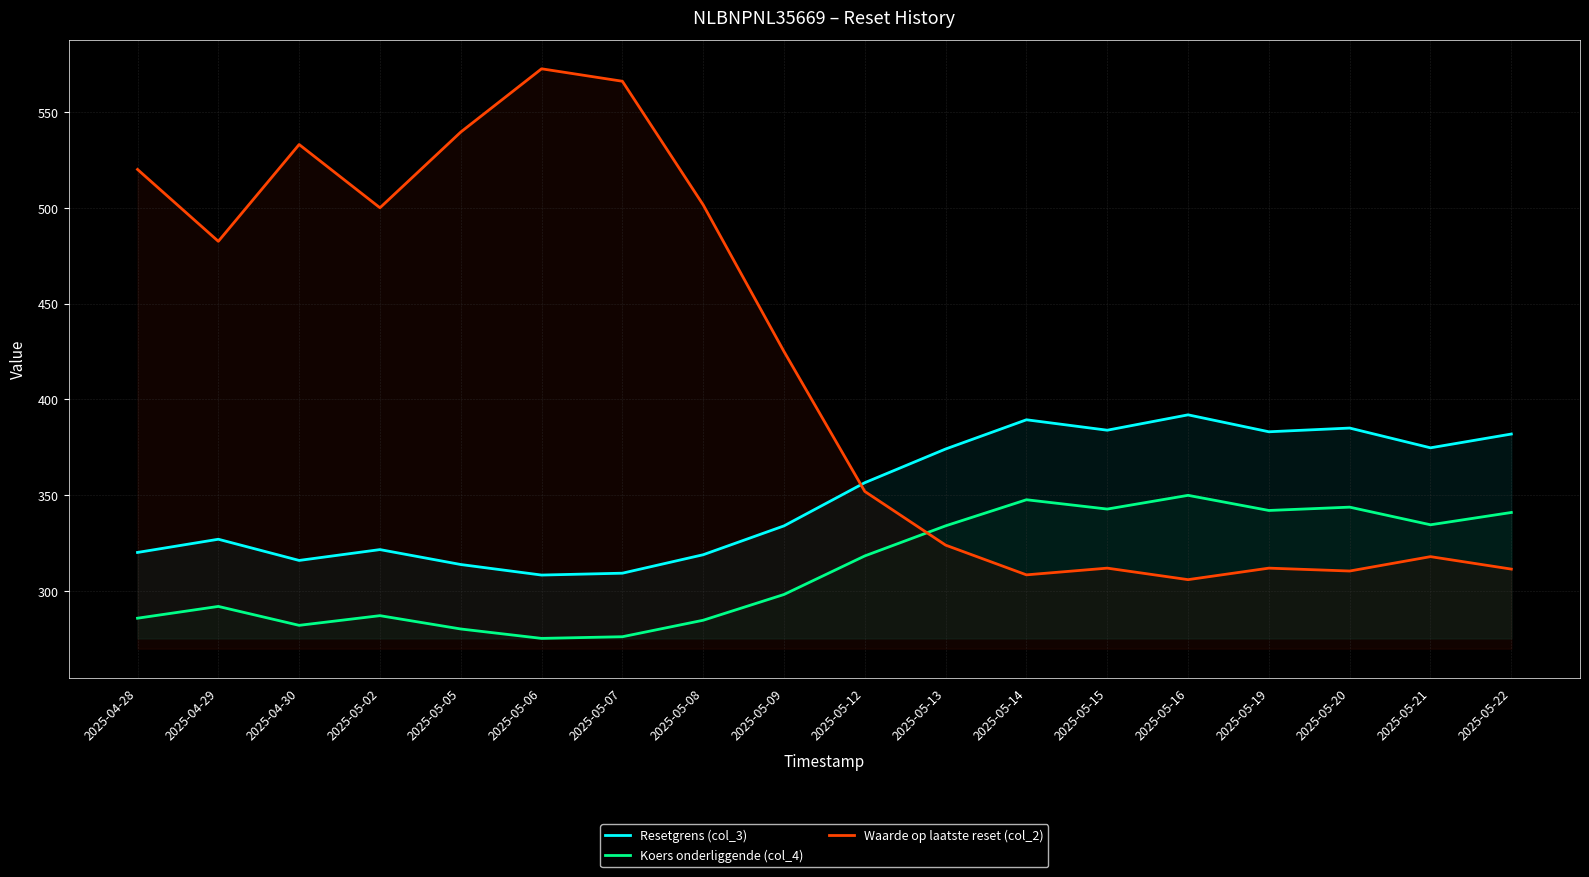

In Resetgrens (col_3), how many points are lower than both neighbors (excluding endpoints)?

5